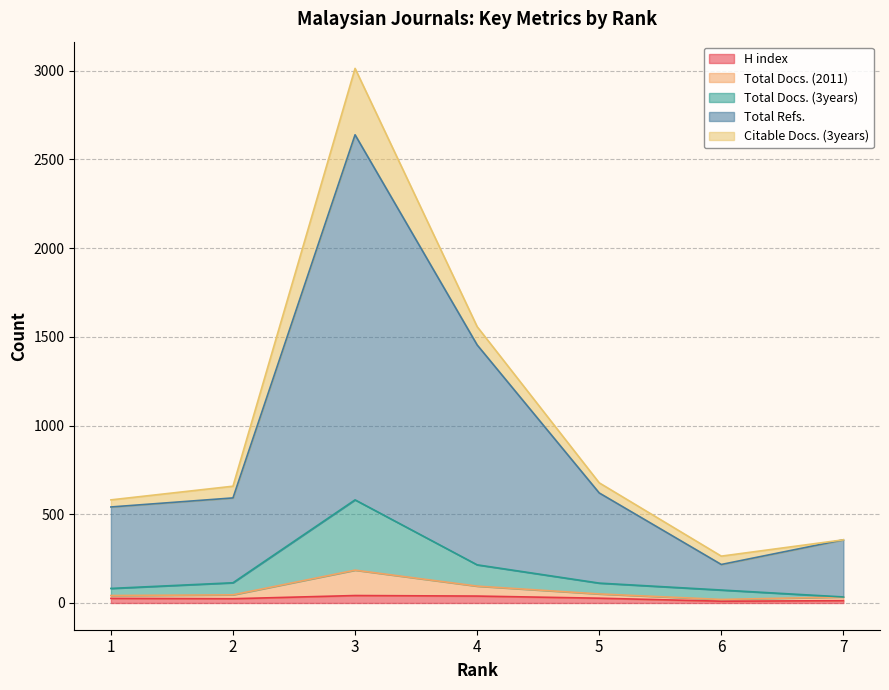

True or false: H index has a value of 26 at 1.

True